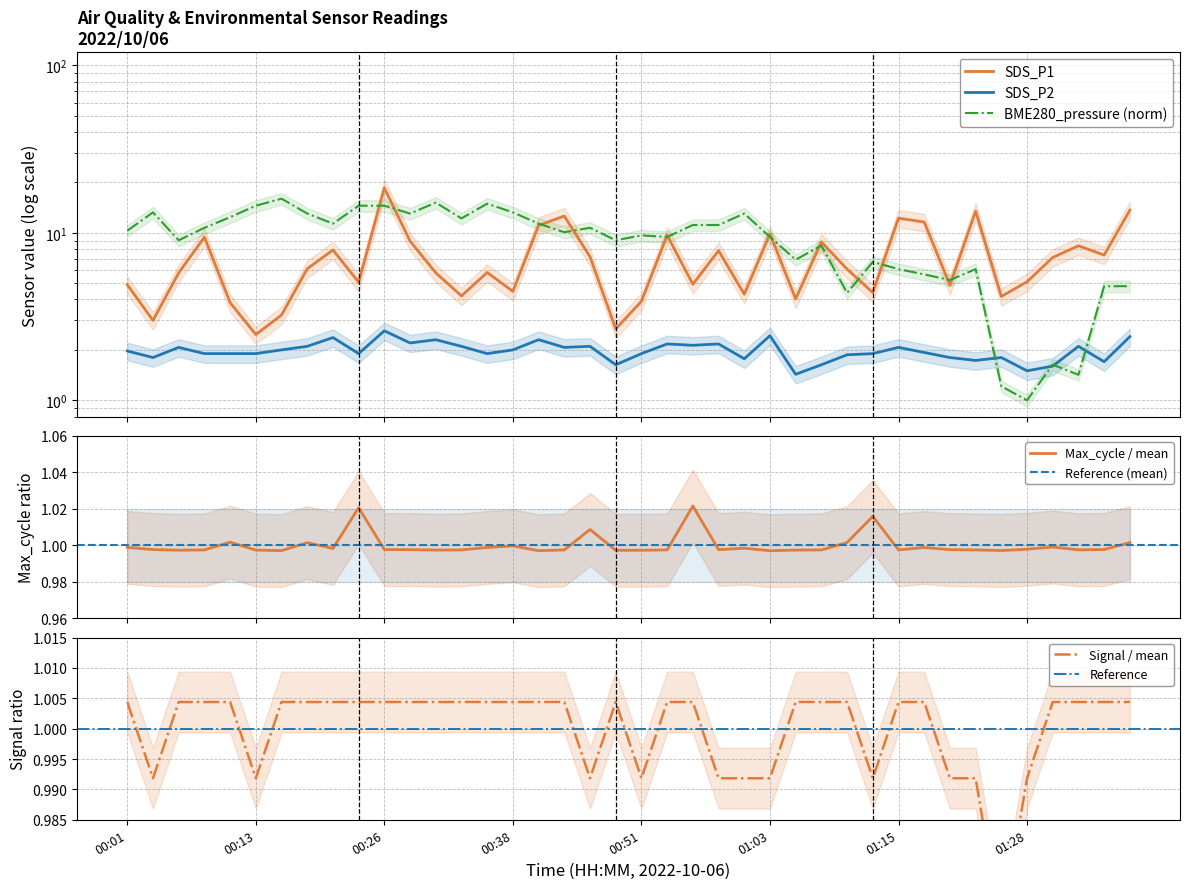

Reading right to left, extract all data points from this chart.

SDS_P1: 13.7	7.4	8.4	7.1	5.1	4.2	13.5	4.9	11.6	12.2	4.4	6.1	8.8	4.0	9.9	4.3	7.8	4.9	9.7	3.9	2.7	7.2	12.6	11.1	4.5	5.8	4.2	5.8	8.9	18.5	5.1	7.9	6.1	3.2	2.5	3.8	9.4	5.8	3.0	4.9
SDS_P2: 2.4	1.7	2.1	1.6	1.5	1.8	1.7	1.8	1.9	2.1	1.9	1.9	1.6	1.4	2.4	1.8	2.2	2.1	2.2	1.9	1.6	2.1	2.1	2.3	2.0	1.9	2.1	2.3	2.2	2.6	1.9	2.4	2.1	2.0	1.9	1.9	1.9	2.1	1.8	2.0
BME280_pressure: 4.8	4.8	1.4	1.6	1.0	1.2	6.1	5.2	5.6	6.1	6.7	4.4	8.4	6.9	9.5	13.0	11.1	11.1	9.5	9.7	9.0	10.7	10.1	11.4	13.3	14.9	12.2	15.2	13.0	14.5	14.5	11.4	13.0	16.0	14.5	12.4	10.7	9.0	13.3	10.3
Max_cycle: 1.0	1.0	1.0	1.0	1.0	1.0	1.0	1.0	1.0	1.0	1.0	1.0	1.0	1.0	1.0	1.0	1.0	1.0	1.0	1.0	1.0	1.0	1.0	1.0	1.0	1.0	1.0	1.0	1.0	1.0	1.0	1.0	1.0	1.0	1.0	1.0	1.0	1.0	1.0	1.0
Signal: 1.0	1.0	1.0	1.0	1.0	1.0	1.0	1.0	1.0	1.0	1.0	1.0	1.0	1.0	1.0	1.0	1.0	1.0	1.0	1.0	1.0	1.0	1.0	1.0	1.0	1.0	1.0	1.0	1.0	1.0	1.0	1.0	1.0	1.0	1.0	1.0	1.0	1.0	1.0	1.0